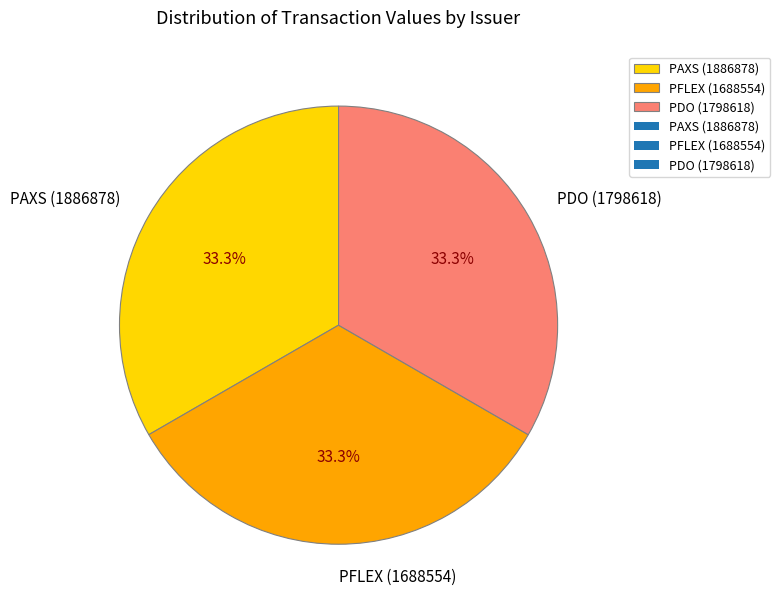

Does PAXS (1886878) represent more than half of the total?

No